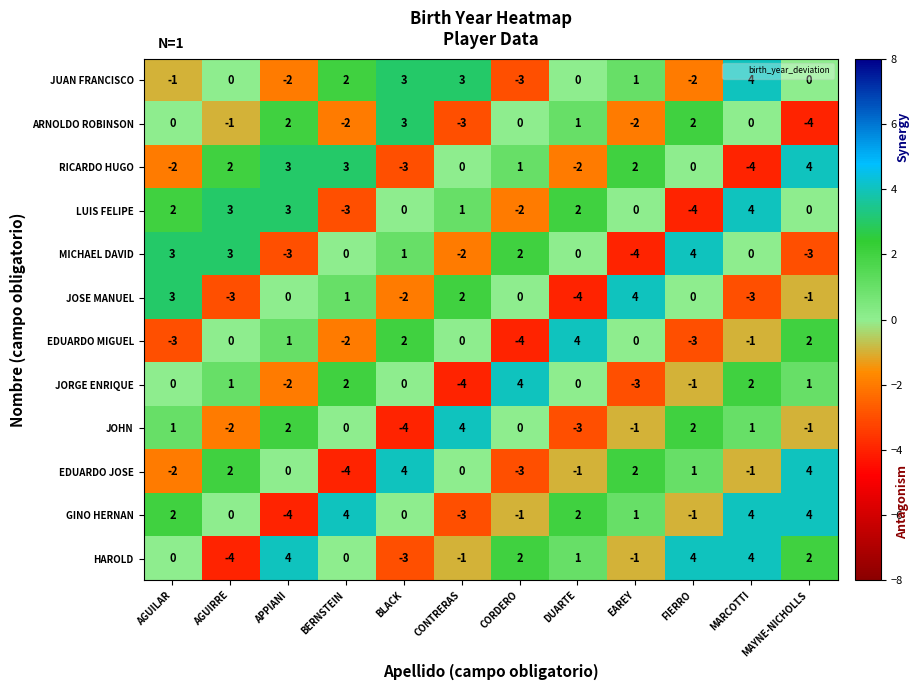

Where does the JOSE MANUEL series first go above 0?

AGUILAR